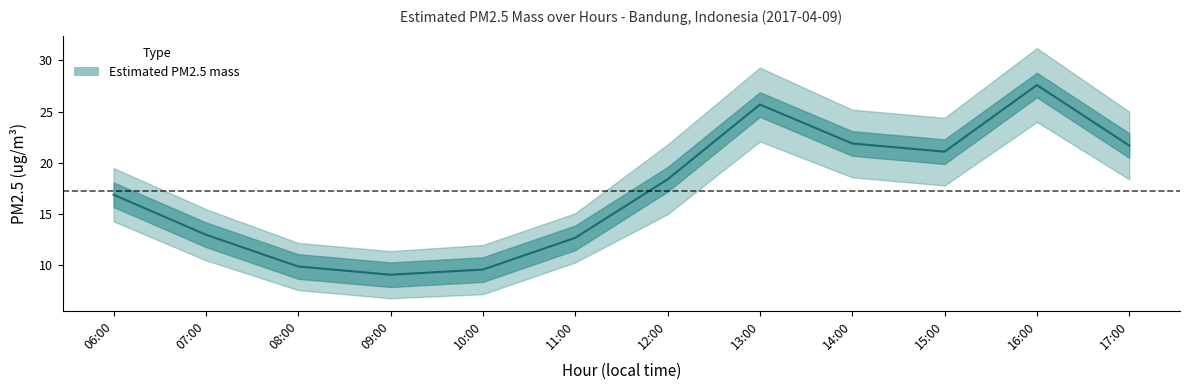

The PM2.5 upper series shows 15.1 at 11. True or false?

True